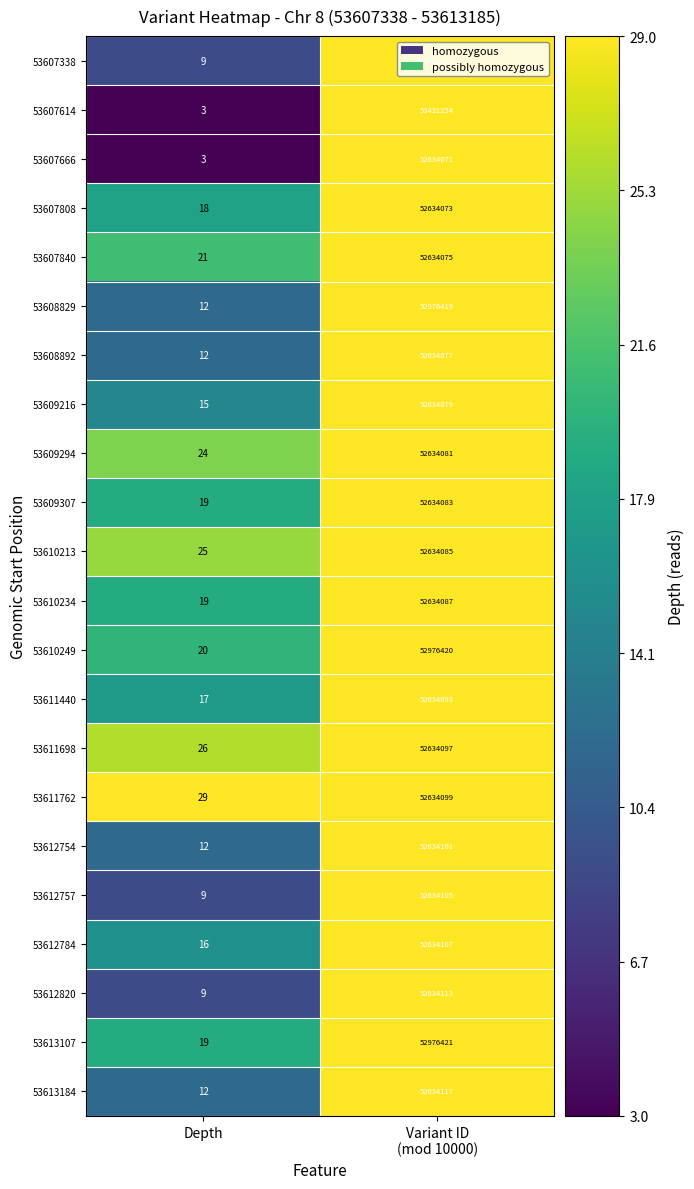

What is the greatest value displayed?

53431254